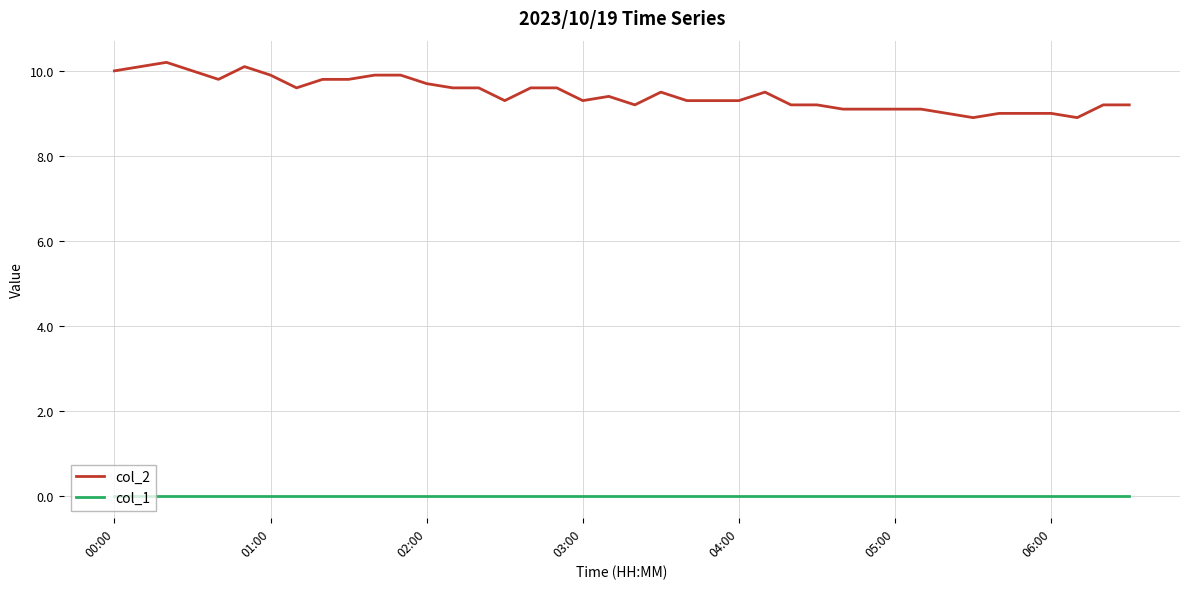

True or false: col_2 and col_1 intersect in this chart.

False